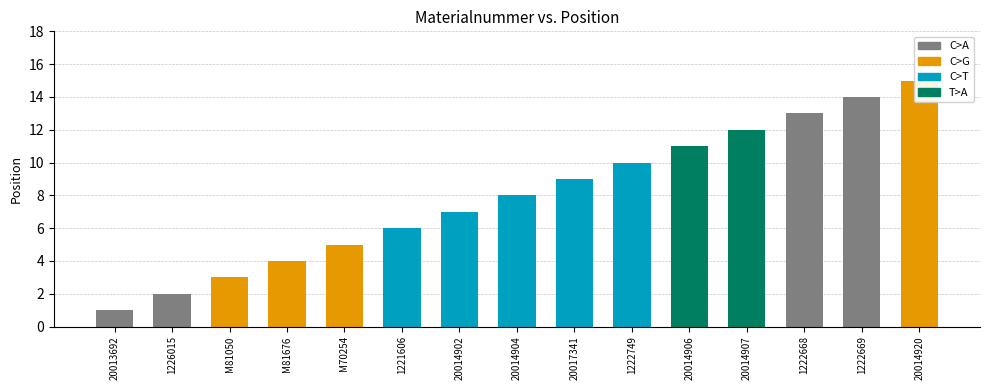

What value does the data have at 20014904, to the nearest 10?

10